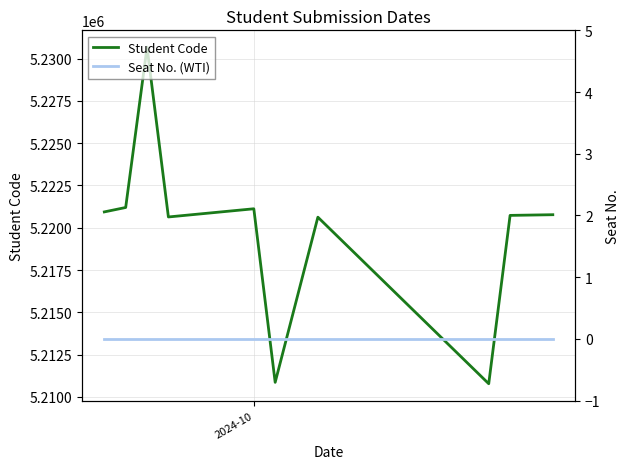

What is the minimum value for Student Code?

5210781